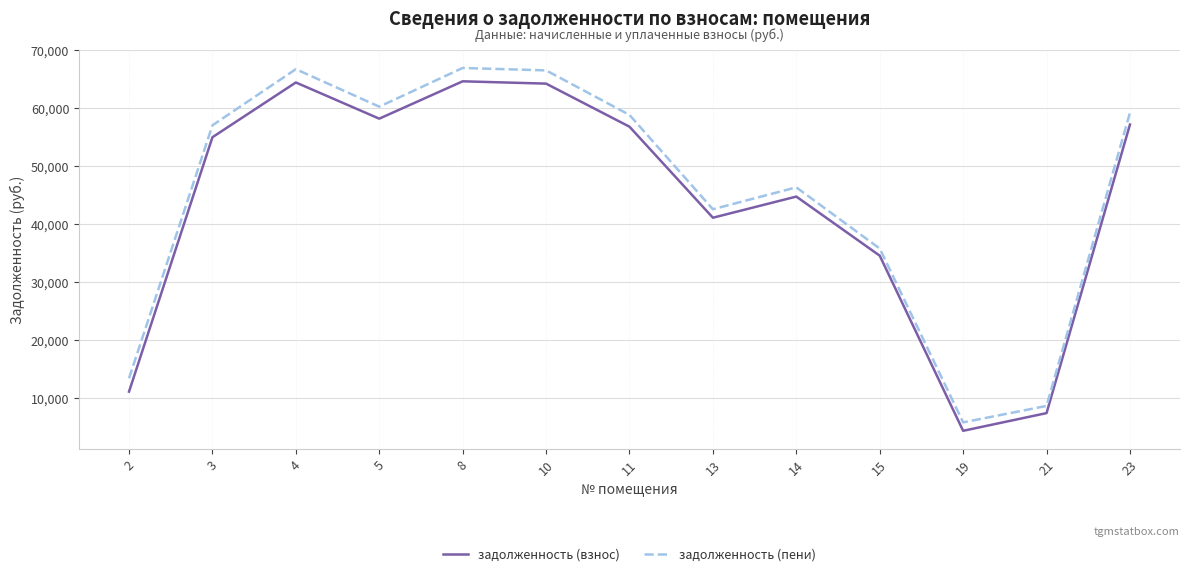

Between 2 and 4, which series saw the biggest shift?

задолженность (взнос)